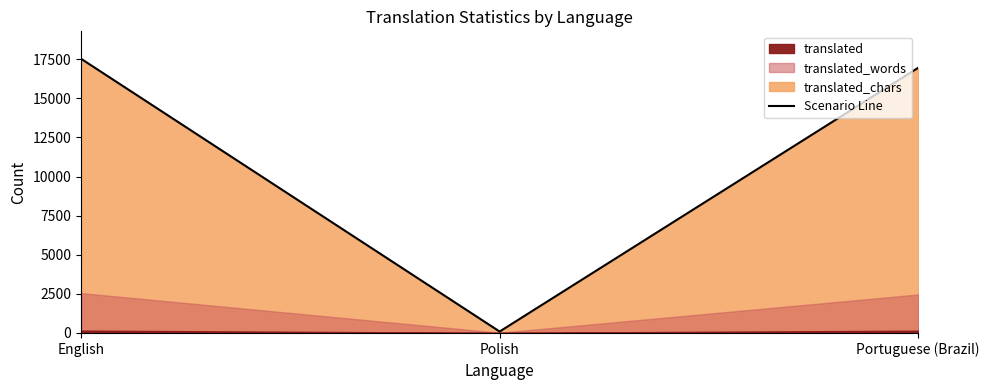

What is the difference between the maximum and minimum values?

17435